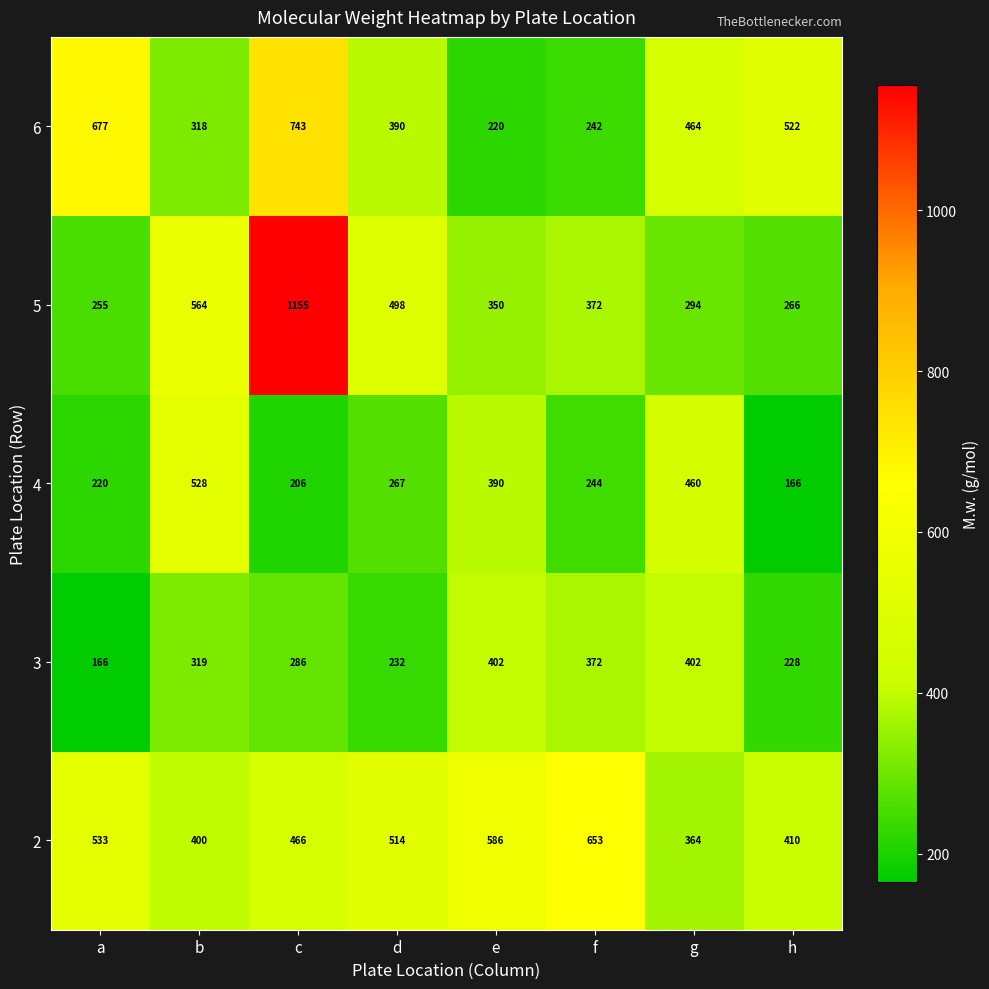

Which series changed the most between d and h?

5